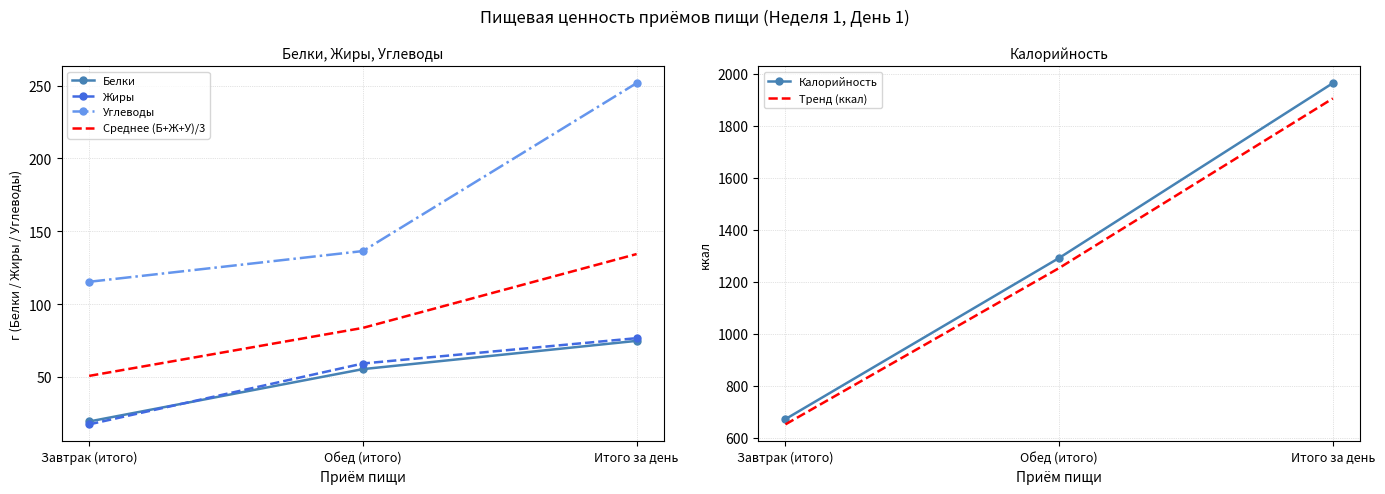

What is the difference between the Углеводы values at Итого за день and Обед (итого)?

115.3